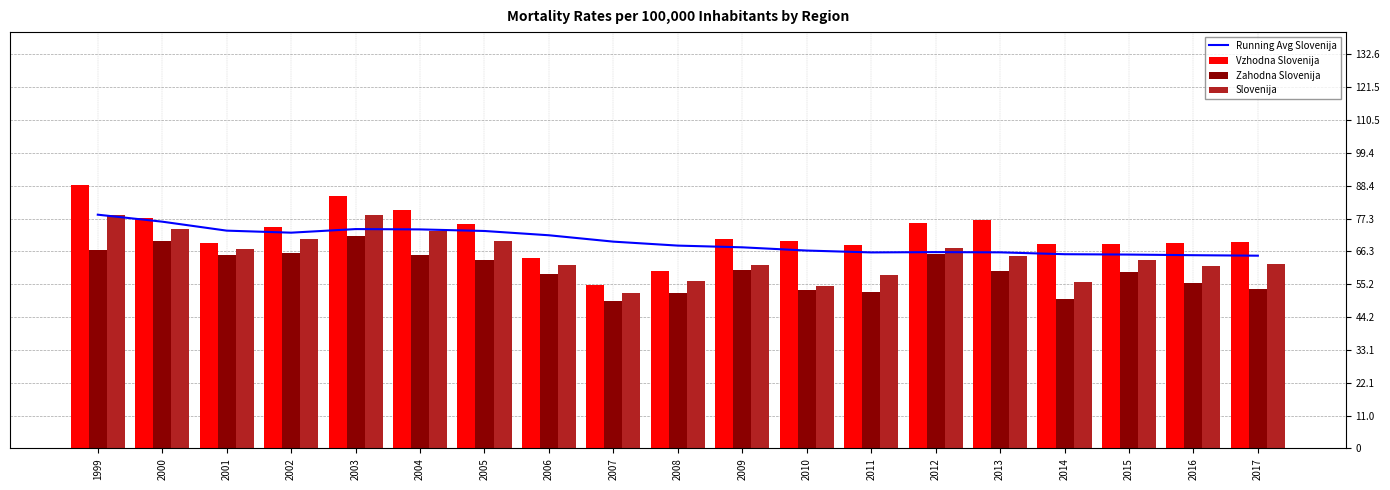

What is the difference between the maximum and minimum values in the Running Avg Slovenija series?

13.8